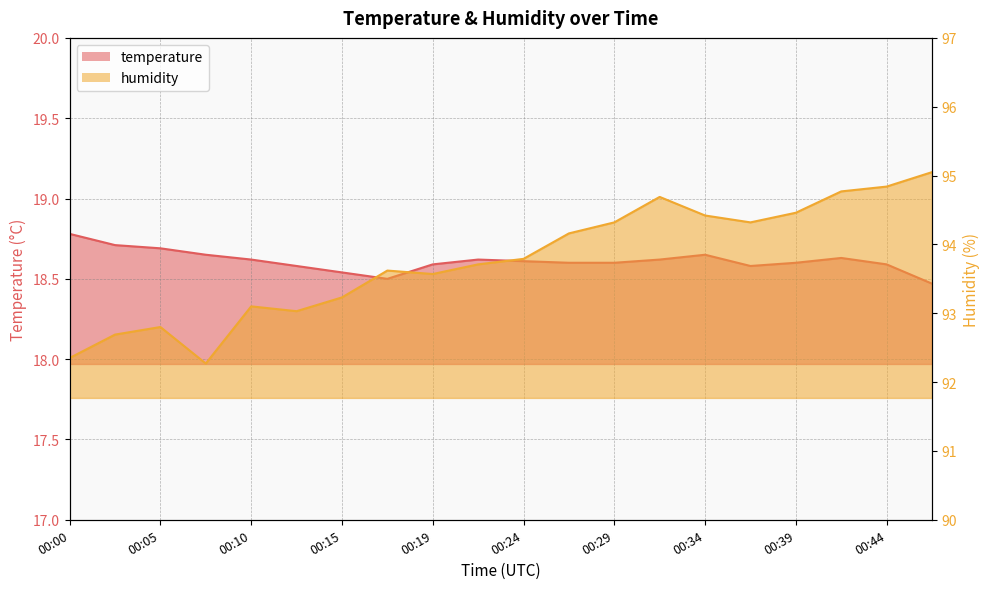

List the labels in order of humidity value, largest first.

00:46, 00:44, 00:41, 00:31, 00:39, 00:34, 00:29, 00:36, 00:27, 00:24, 00:22, 00:17, 00:19, 00:15, 00:10, 00:12, 00:05, 00:02, 00:00, 00:07